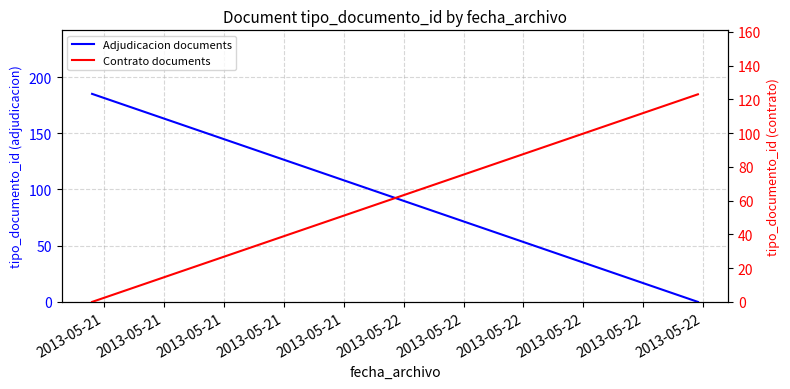

At which label does Contrato documents reach its minimum?

2013-05-21